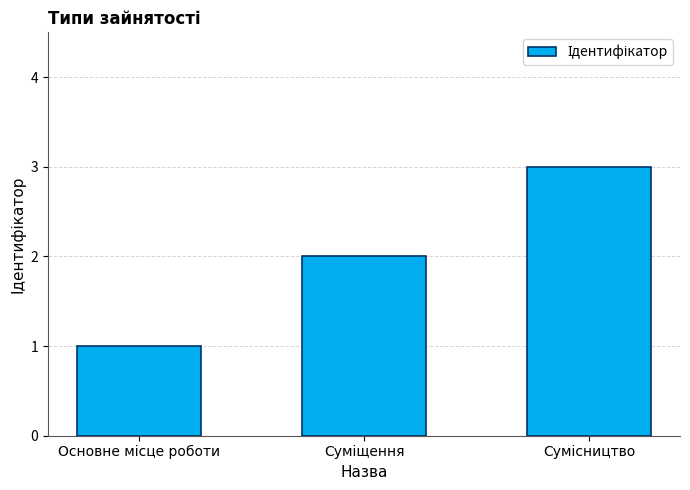

What is the sum of all values?

6